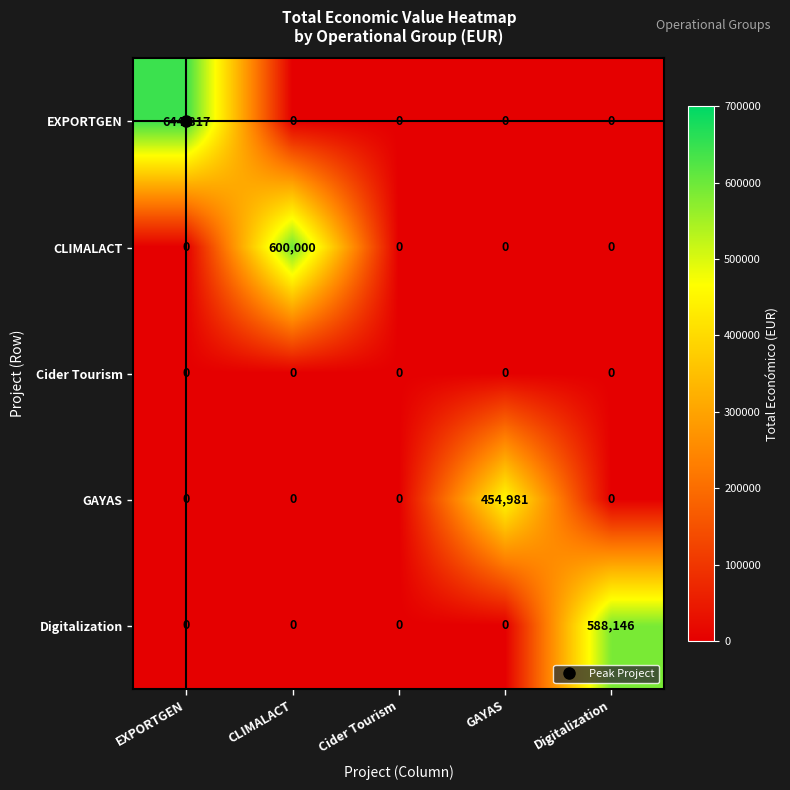

Rank the series by their maximum value, from lowest to highest.

Cider Tourism, GAYAS, Digitalization, CLIMALACT, EXPORTGEN